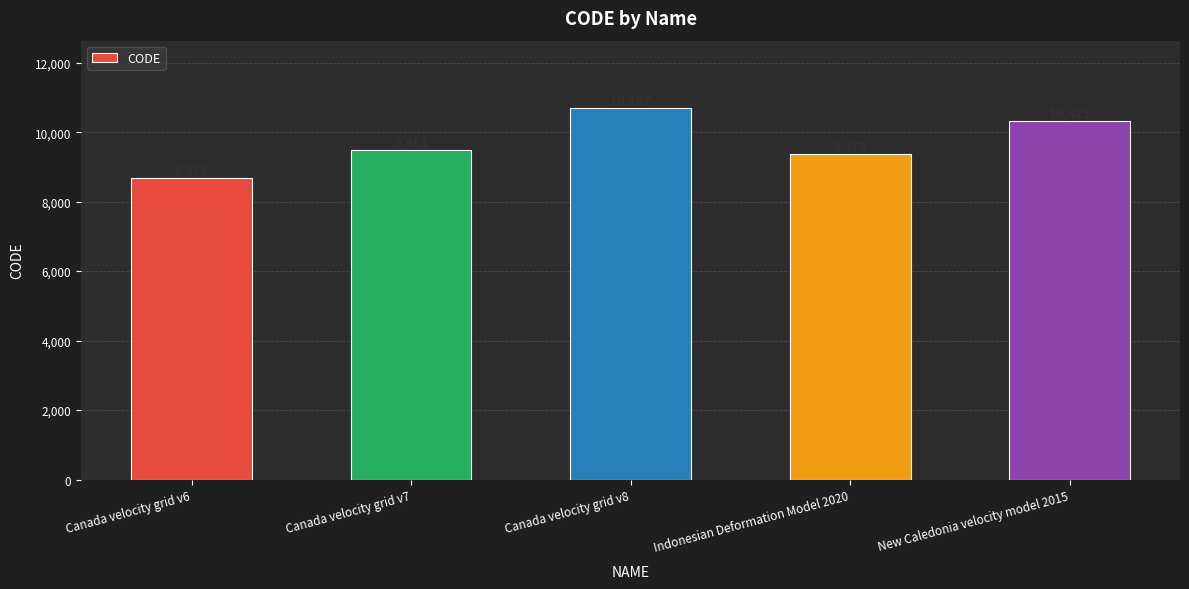

Reading left to right, list all the values displayed in this chart.

Canada velocity grid v6=8676	Canada velocity grid v7=9483	Canada velocity grid v8=10707	Indonesian Deformation Model 2020=9375	New Caledonia velocity model 2015=10323